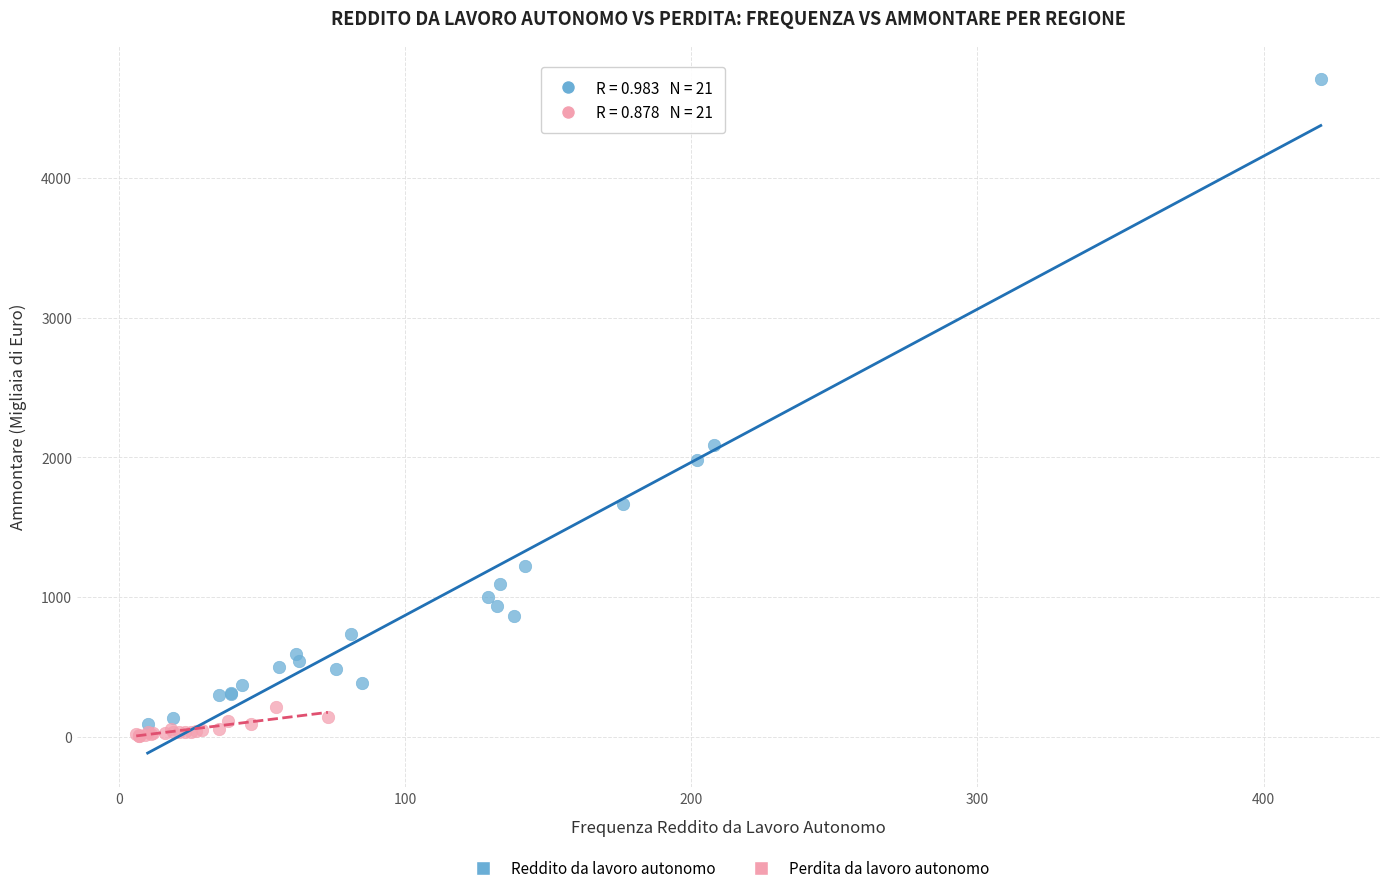

Which series contains the highest Y value?

Reddito da lavoro autonomo